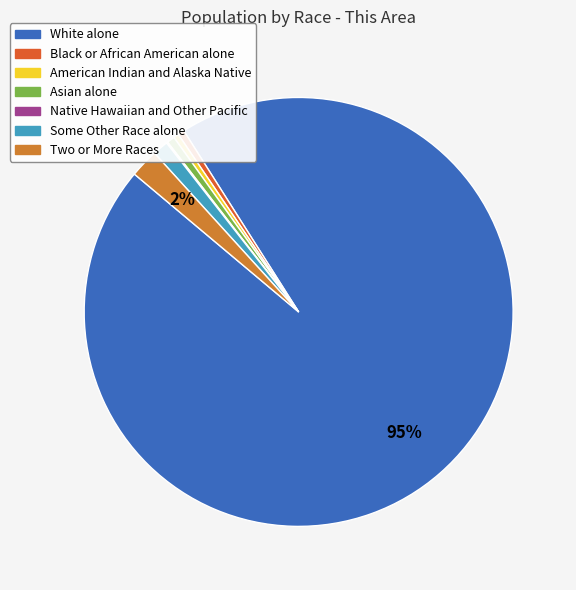

Between Some Other Race alone and Black or African American alone, which is larger?

Some Other Race alone